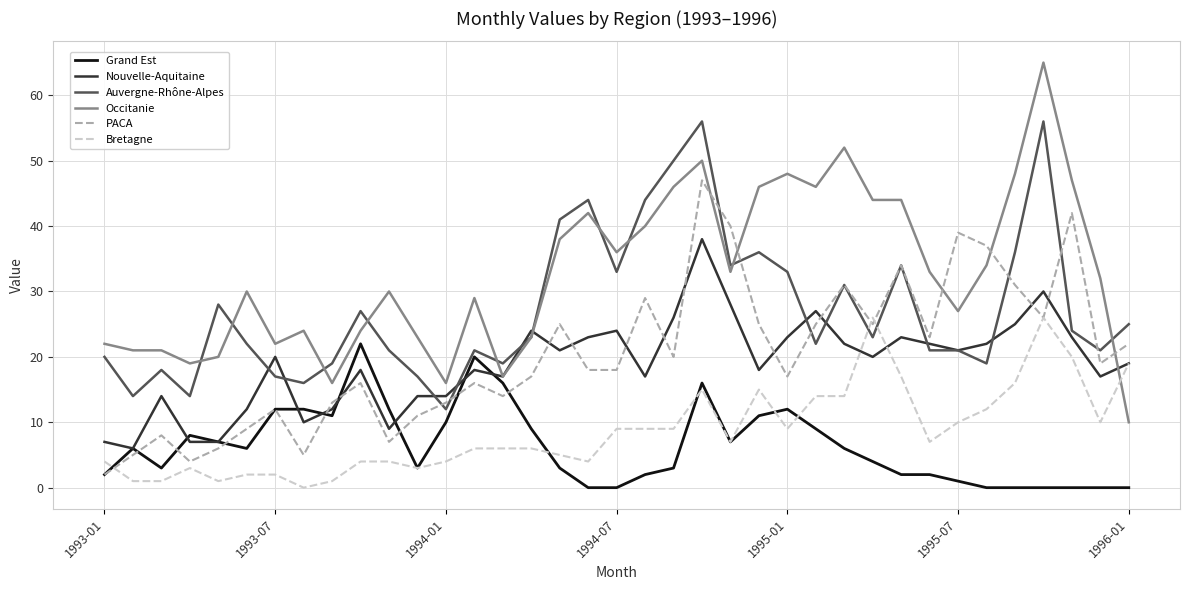

Rank the series by their maximum value, from lowest to highest.

Grand Est, Bretagne, Nouvelle-Aquitaine, PACA, Auvergne-Rhône-Alpes, Occitanie